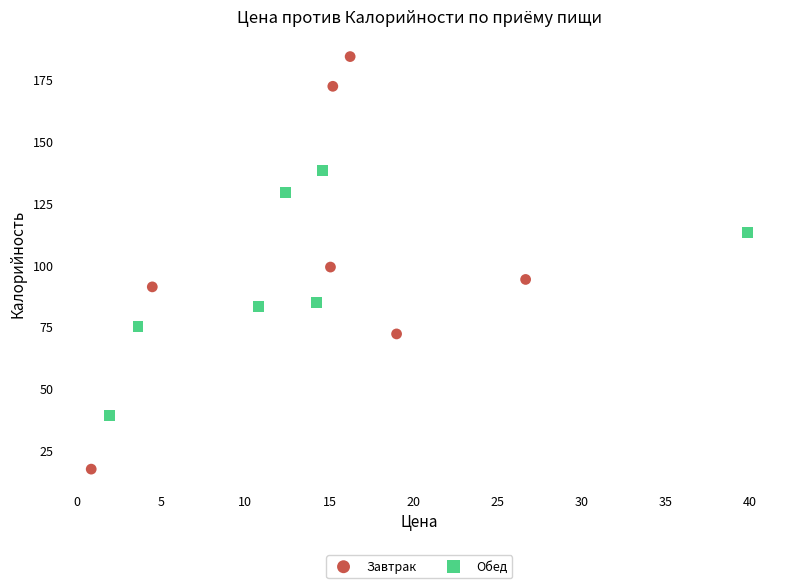

What are all the series names shown in the legend?

Завтрак, Обед